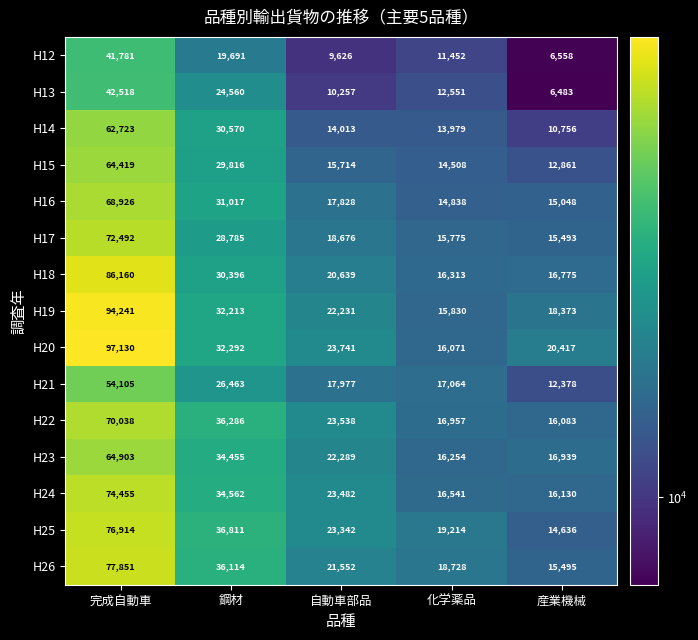

How many data points in H20 are less than 23741?

2